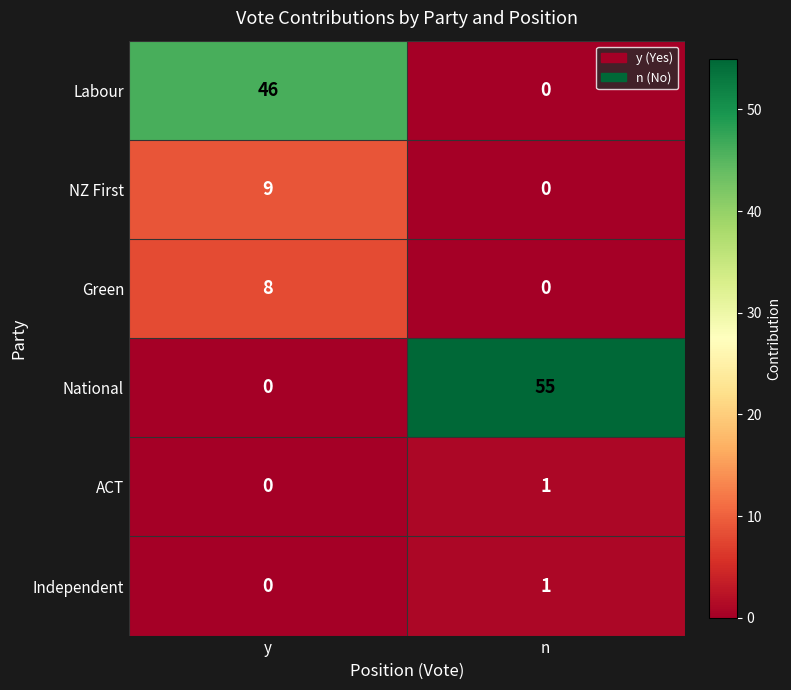

Reading left to right, transcribe all the data shown in this chart.

Labour: 46	0
NZ First: 9	0
Green: 8	0
National: 0	55
ACT: 0	1
Independent: 0	1